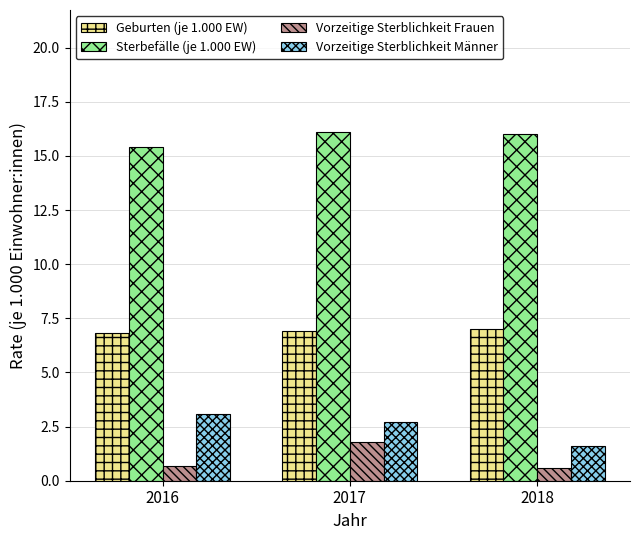

Reading left to right, what are all the values shown in this chart?

Geburten (je 1.000 EW): 2016=6.8	2017=6.9	2018=7.0
Sterbefälle (je 1.000 EW): 2016=15.4	2017=16.1	2018=16.0
Vorzeitige Sterblichkeit Frauen: 2016=0.7	2017=1.8	2018=0.6
Vorzeitige Sterblichkeit Männer: 2016=3.1	2017=2.7	2018=1.6